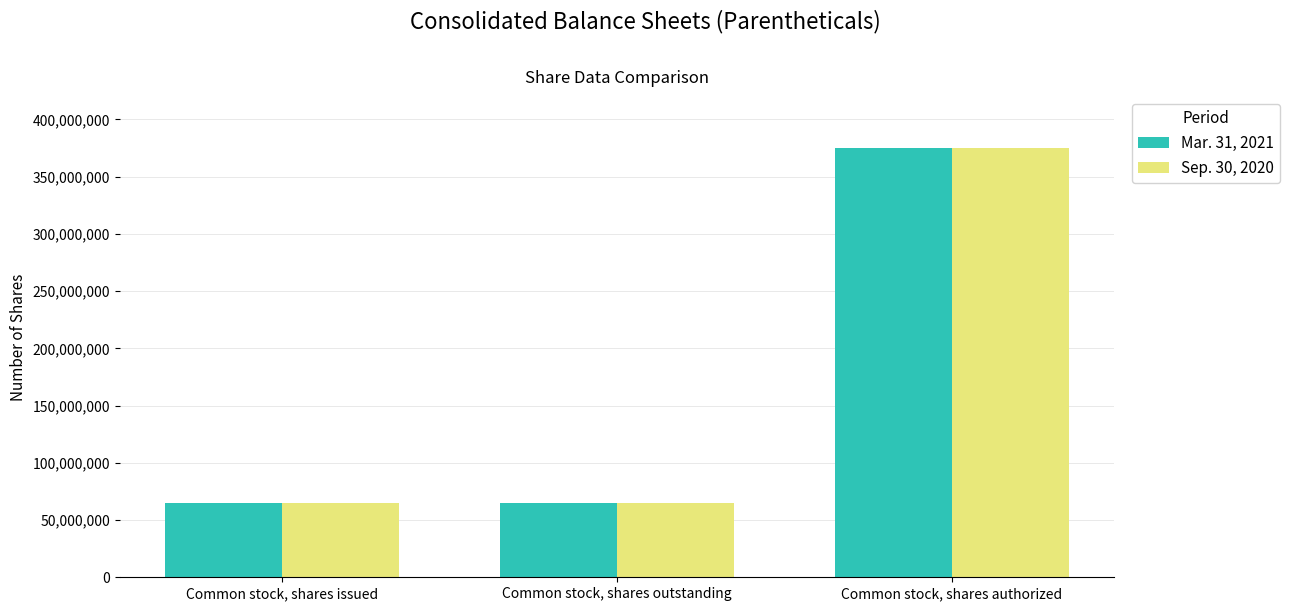

How many data points does each series have?

3